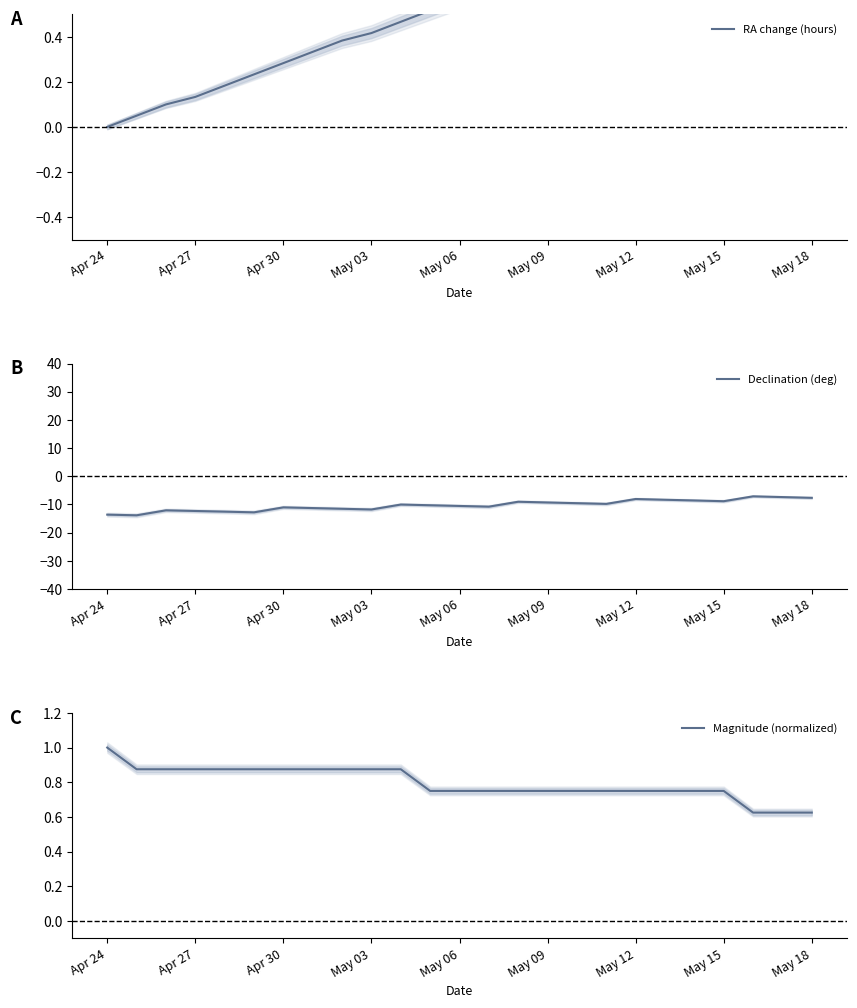

Is it true that Declination (deg) equals -8.8 at May 15?

True